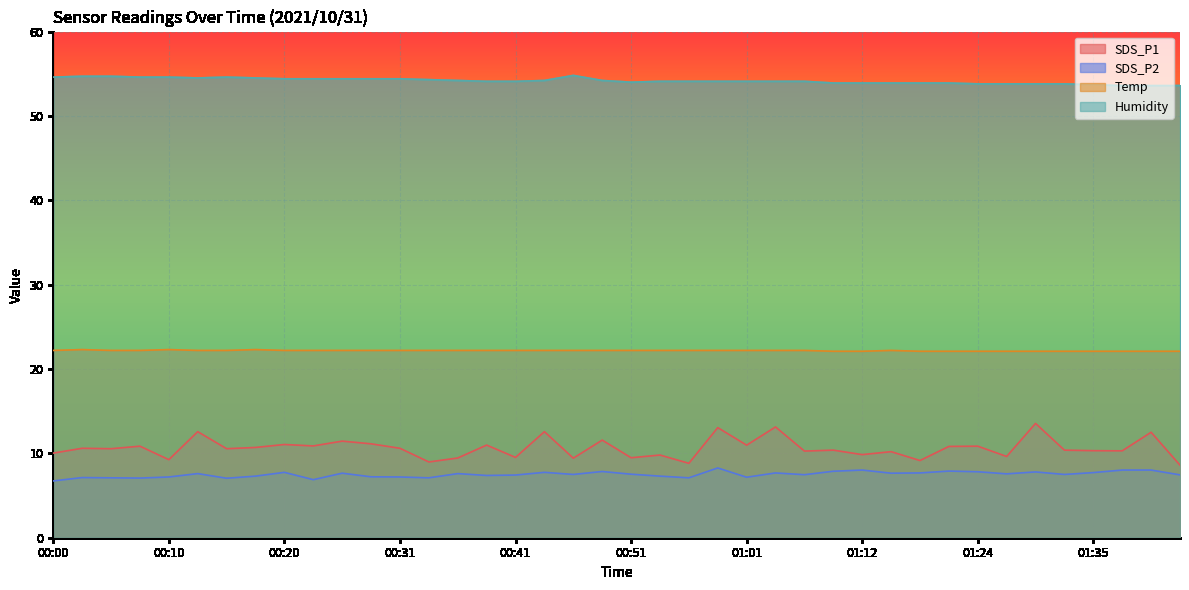

What is the sum of the SDS_P1 values at 00:28 and 01:44?

19.7